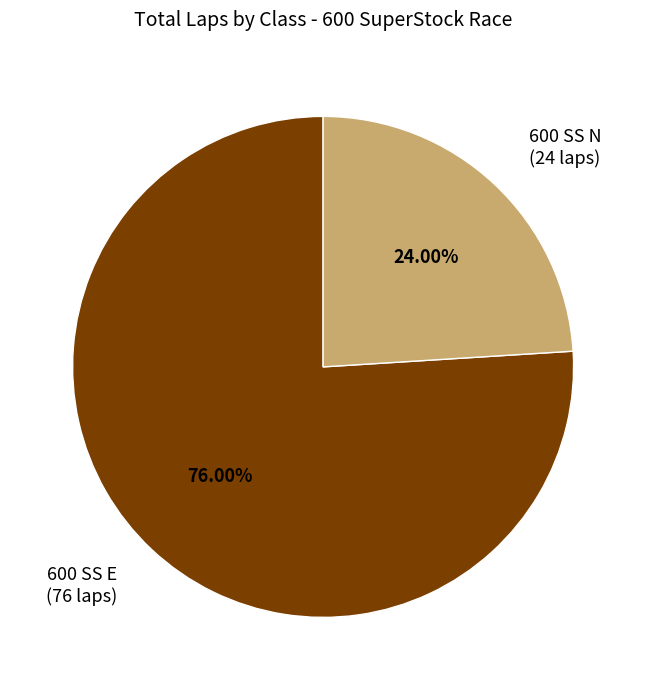

What portion of the pie excludes 600 SS E?

24.0%